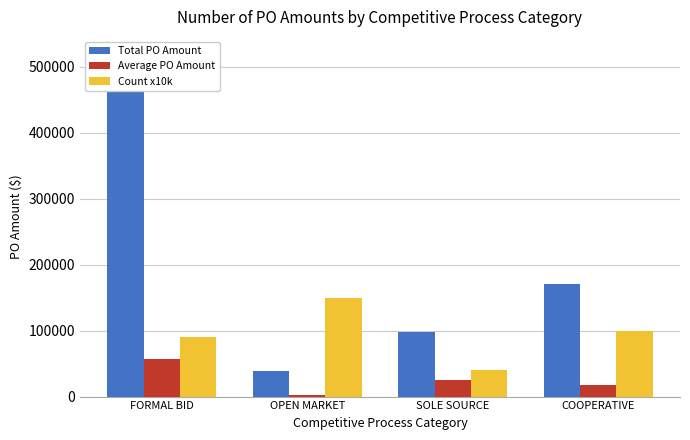

Rank the series at COOPERATIVE from lowest to highest value.

Average PO Amount, Count x10k, Total PO Amount